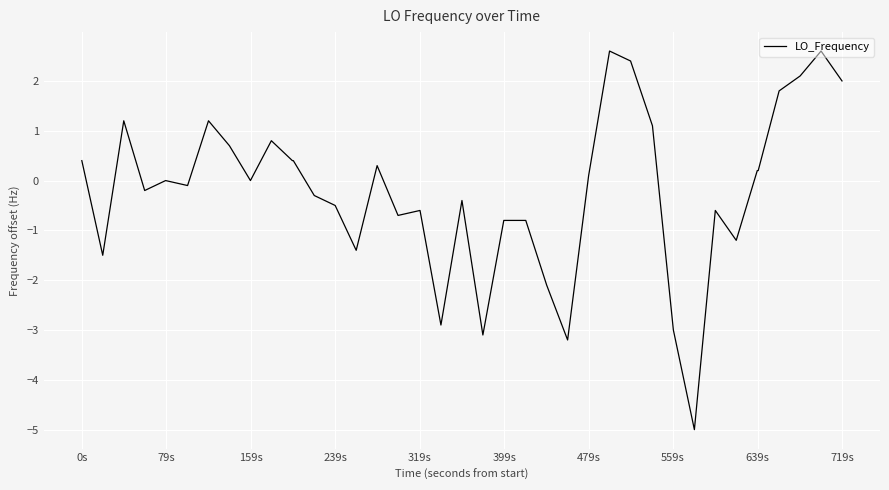

What is the greatest value displayed?

2.6